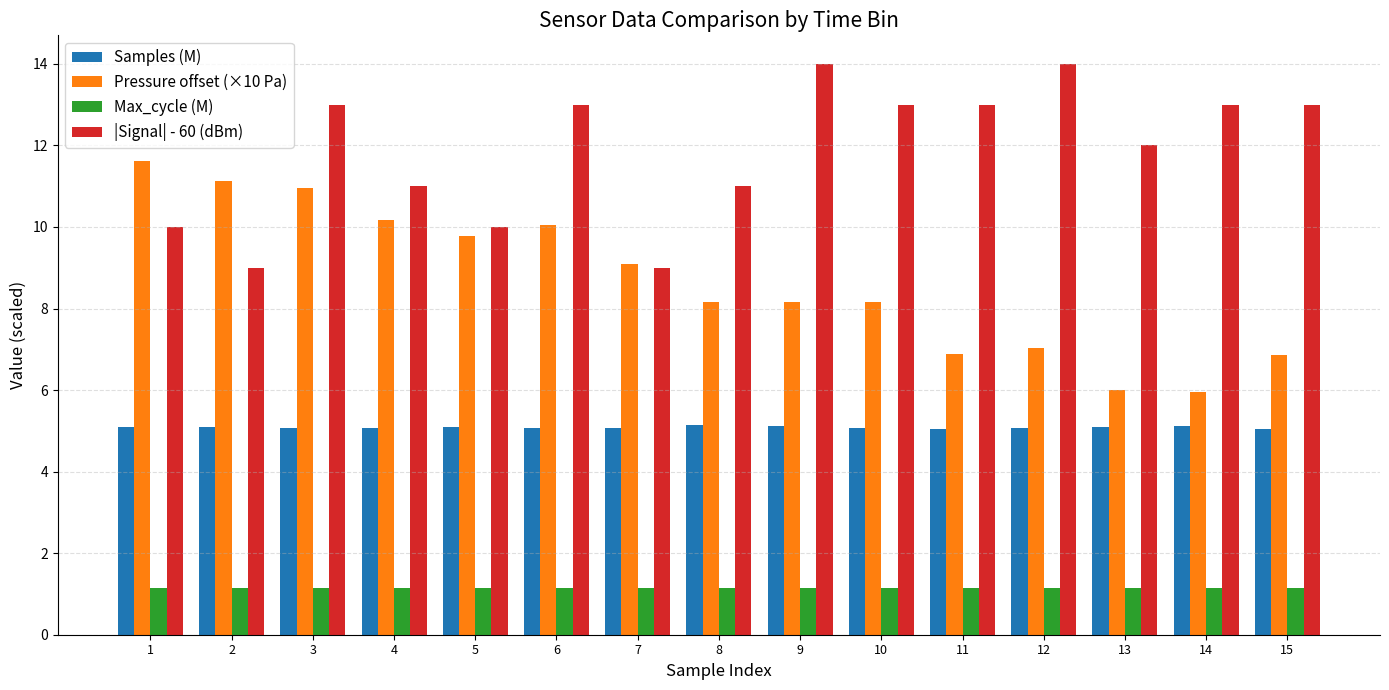

The Pressure offset (×10 Pa) series shows 5.5 at 7. True or false?

False